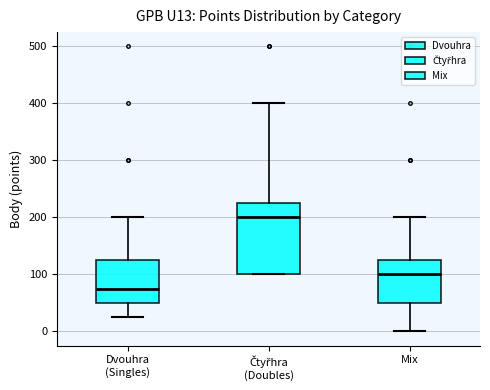

Reading left to right, read every box against the y-axis: the position of its median line, the range the box covers, and the ends of its whiskers. The values are not printed on the chart, so give them approximately, as read against the axis.

Dvouhra (Singles): median 80, box 50 to 130, whiskers 30 to 200
Čtyřhra (Doubles): median 200, box 100 to 230, whiskers 100 to 400
Mix: median 100, box 50 to 130, whiskers 0 to 200